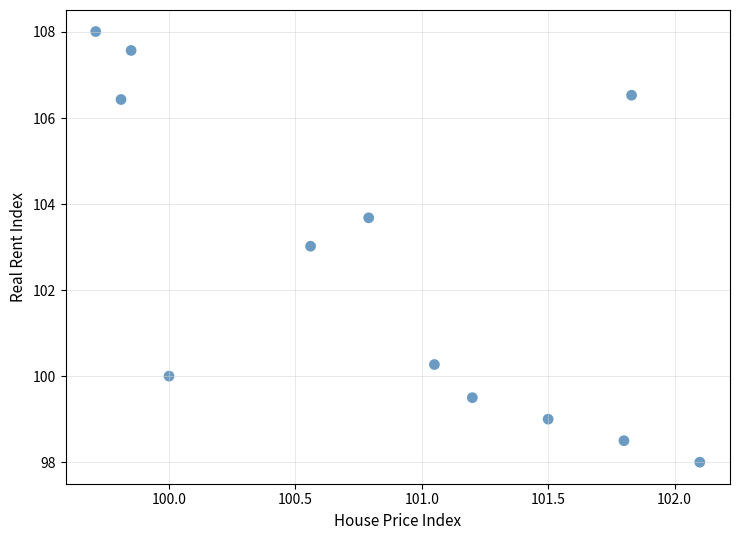

What is the range of Y values (max minus min)?

10.0